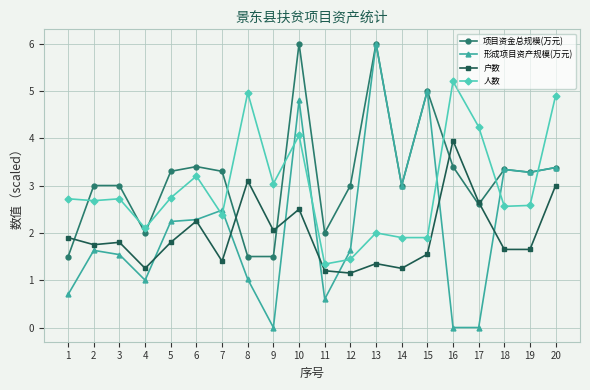

Read the 项目资金总规模(万元) value at 20.

3.4